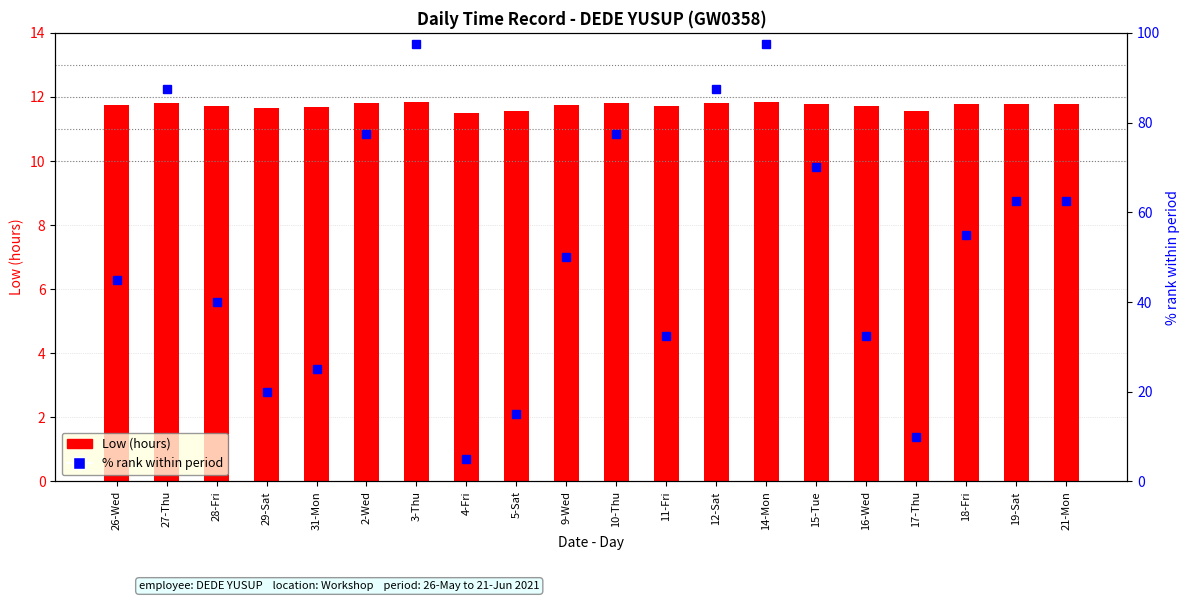

Count the number of categories in the chart.

20